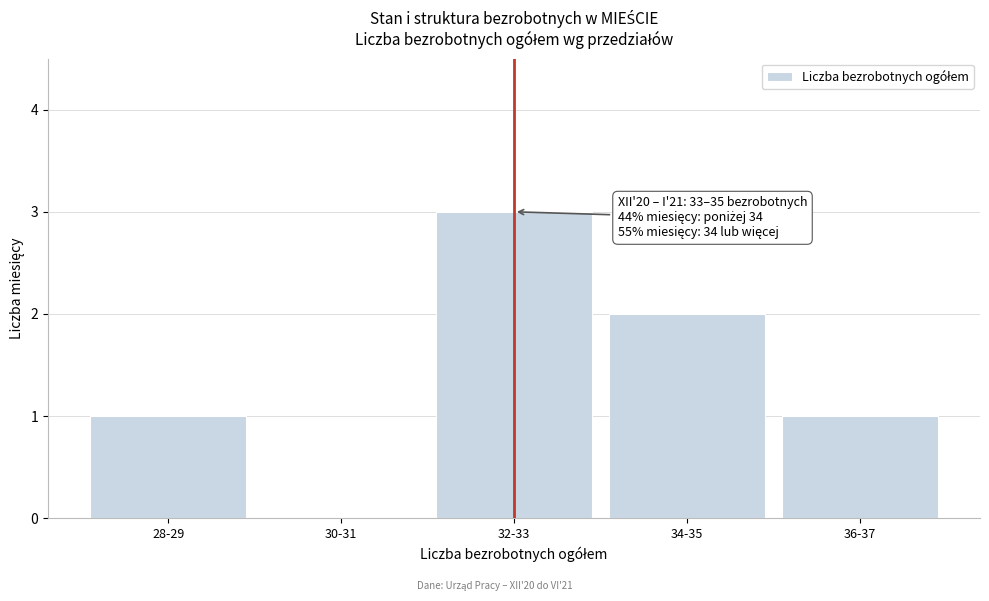

Reading right to left, transcribe all the data shown in this chart.

36-37=1	34-35=2	32-33=3	30-31=0	28-29=1